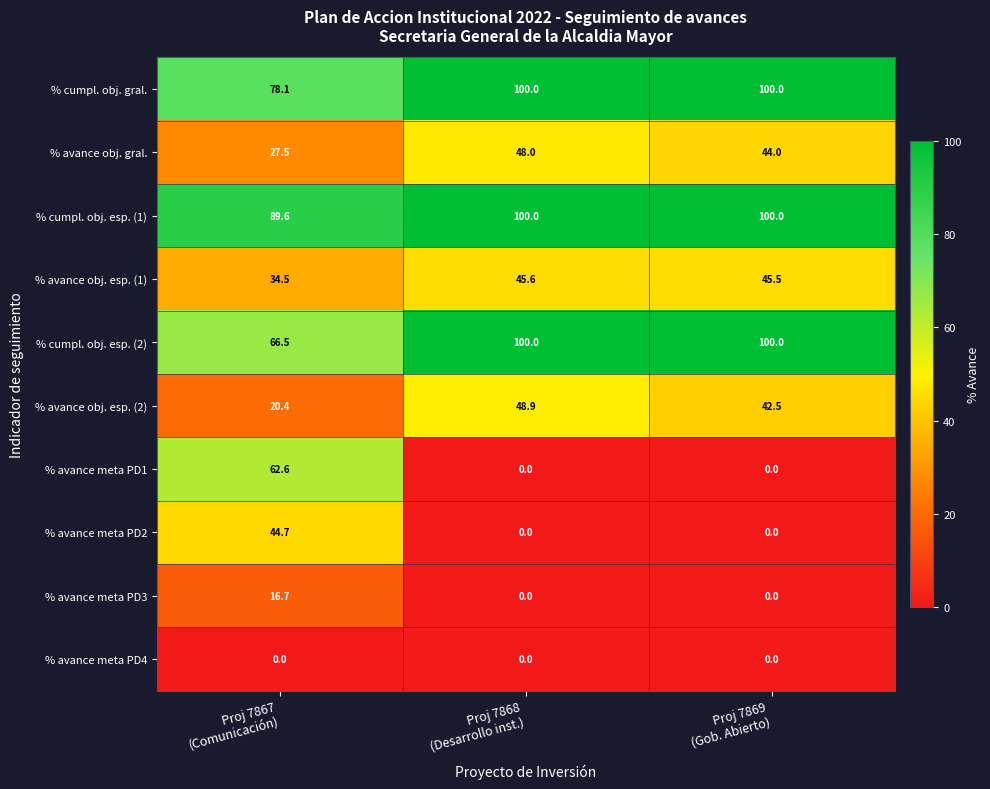

Reading left to right, extract all data points from this chart.

% cumpl. obj. gral.: 78.1	100.0	100.0
% avance obj. gral.: 27.5	48.0	44.0
% cumpl. obj. esp. (1): 89.6	100.0	100.0
% avance obj. esp. (1): 34.5	45.6	45.5
% cumpl. obj. esp. (2): 66.5	100.0	100.0
% avance obj. esp. (2): 20.4	48.9	42.5
% avance meta PD1: 62.6	0.0	0.0
% avance meta PD2: 44.7	0.0	0.0
% avance meta PD3: 16.7	0.0	0.0
% avance meta PD4: 0.0	0.0	0.0